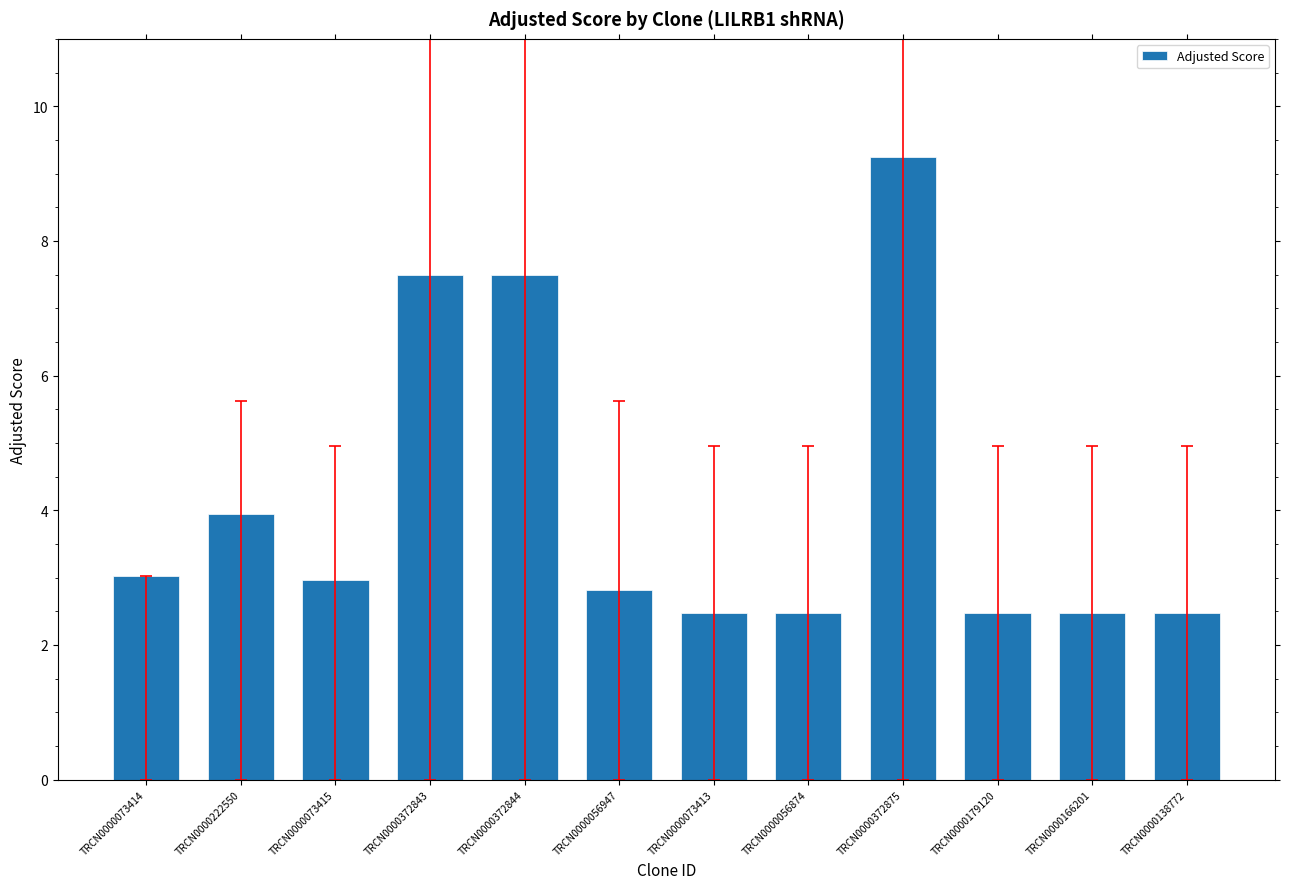

Is it true that the value at TRCN0000372844 is 7.5?

True